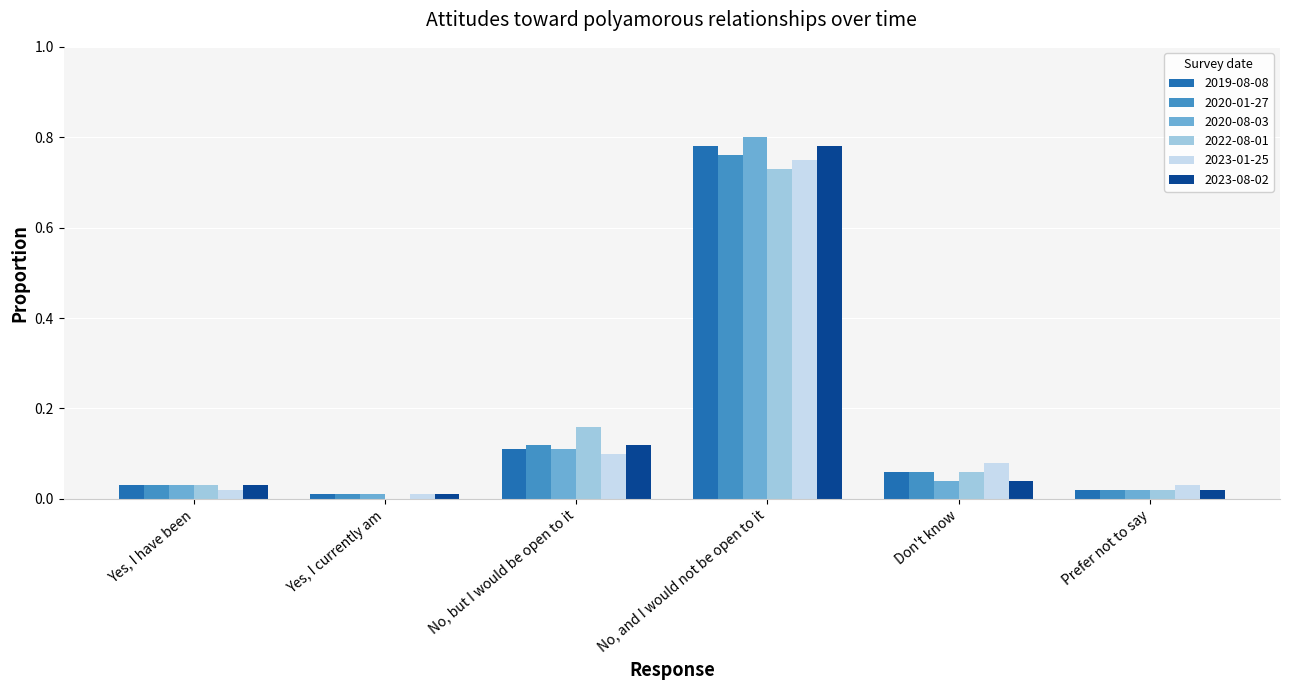

How many groups of bars are there?

6